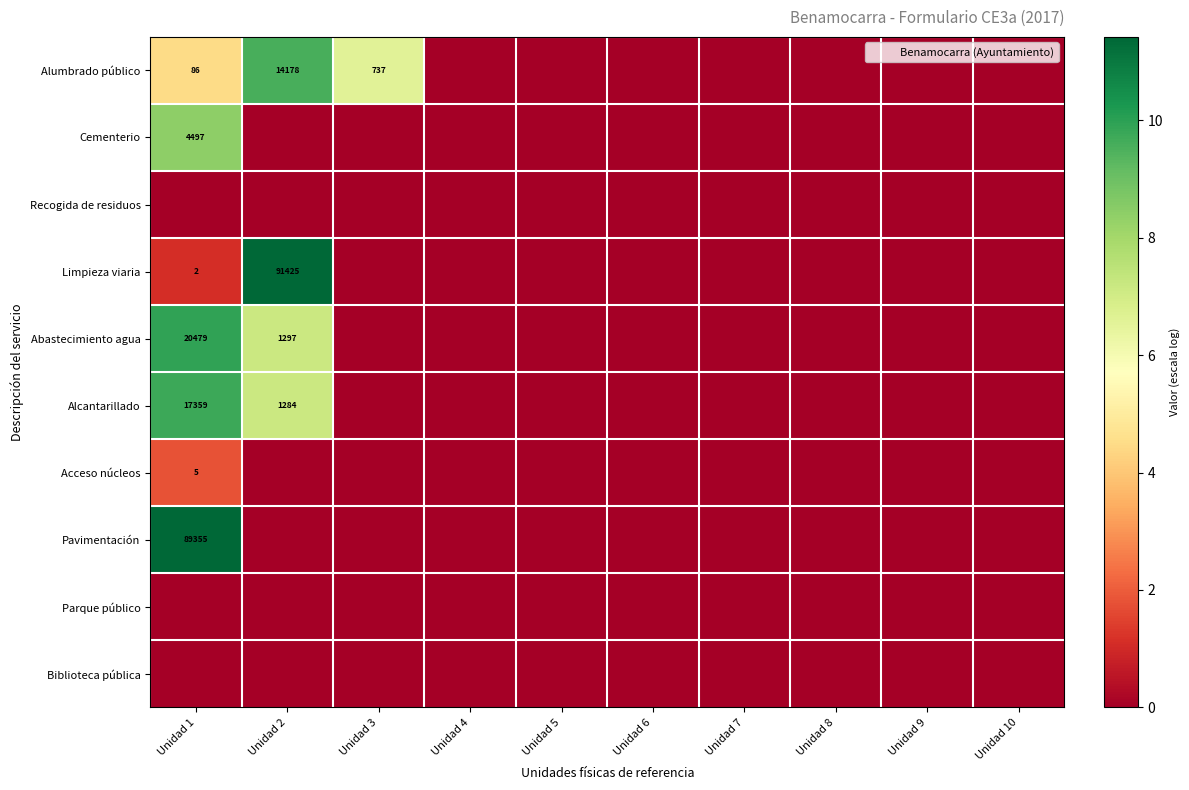

Count the number of categories in the chart.

10